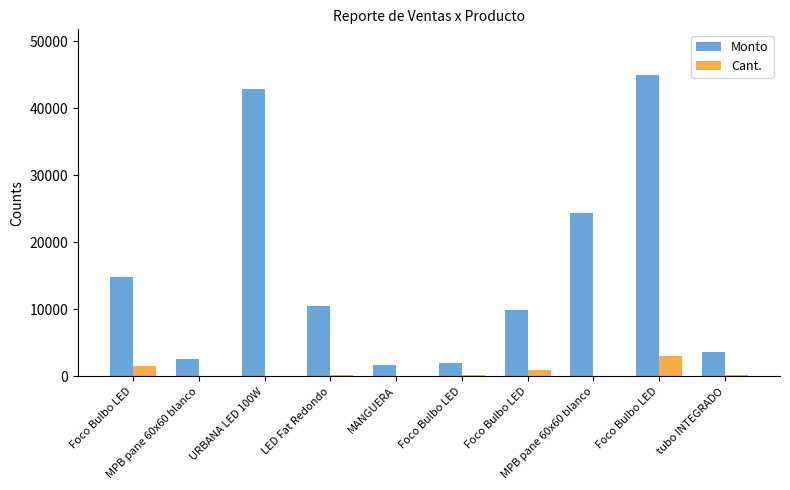

What is the sum of all Cant. values?

6201